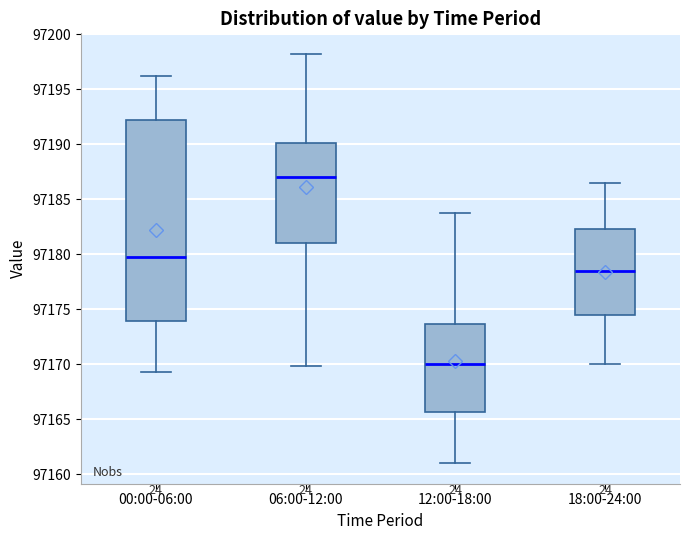

Reading left to right, transcribe this box plot: for each box, give where its median line is, the range the box spans, and where its two whiskers end, as read against the y-axis. The values are not printed on the chart, so give them approximately, as read against the axis.

00:00-06:00: median 97180.0, box 97174.0 to 97192.0, whiskers 97169.5 to 97196.0
06:00-12:00: median 97187.0, box 97181.0 to 97190.0, whiskers 97170.0 to 97198.0
12:00-18:00: median 97170.0, box 97165.5 to 97173.5, whiskers 97161.0 to 97184.0
18:00-24:00: median 97178.5, box 97174.5 to 97182.5, whiskers 97170.0 to 97186.5